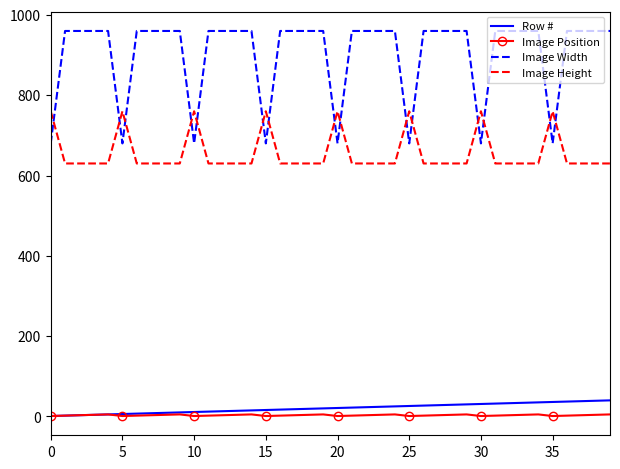

Which series has the widest spread of values?

Image Width